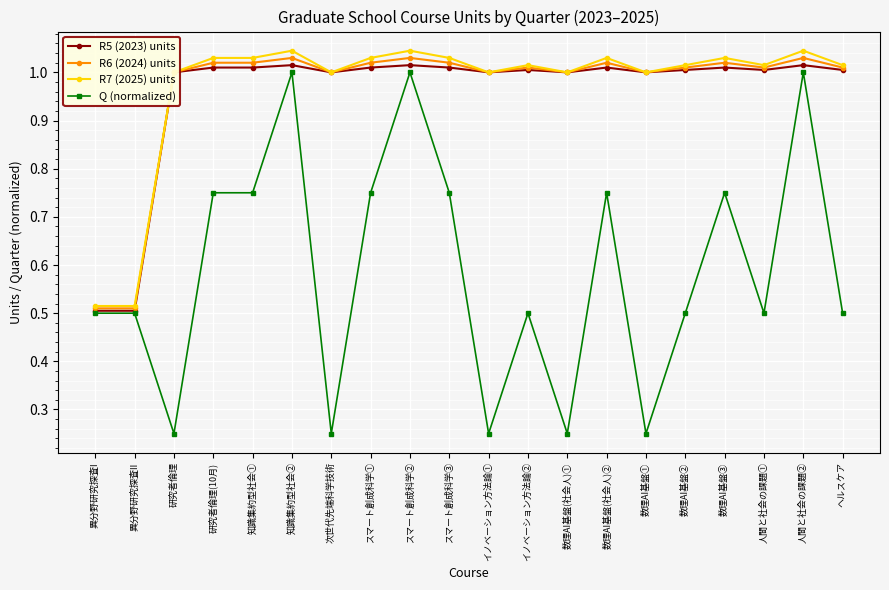

Which series has the widest spread of values?

Q (normalized)